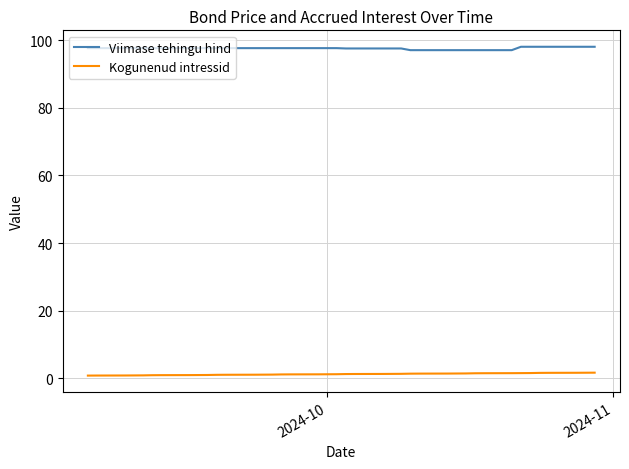

What is the maximum value shown in the chart?

98.0